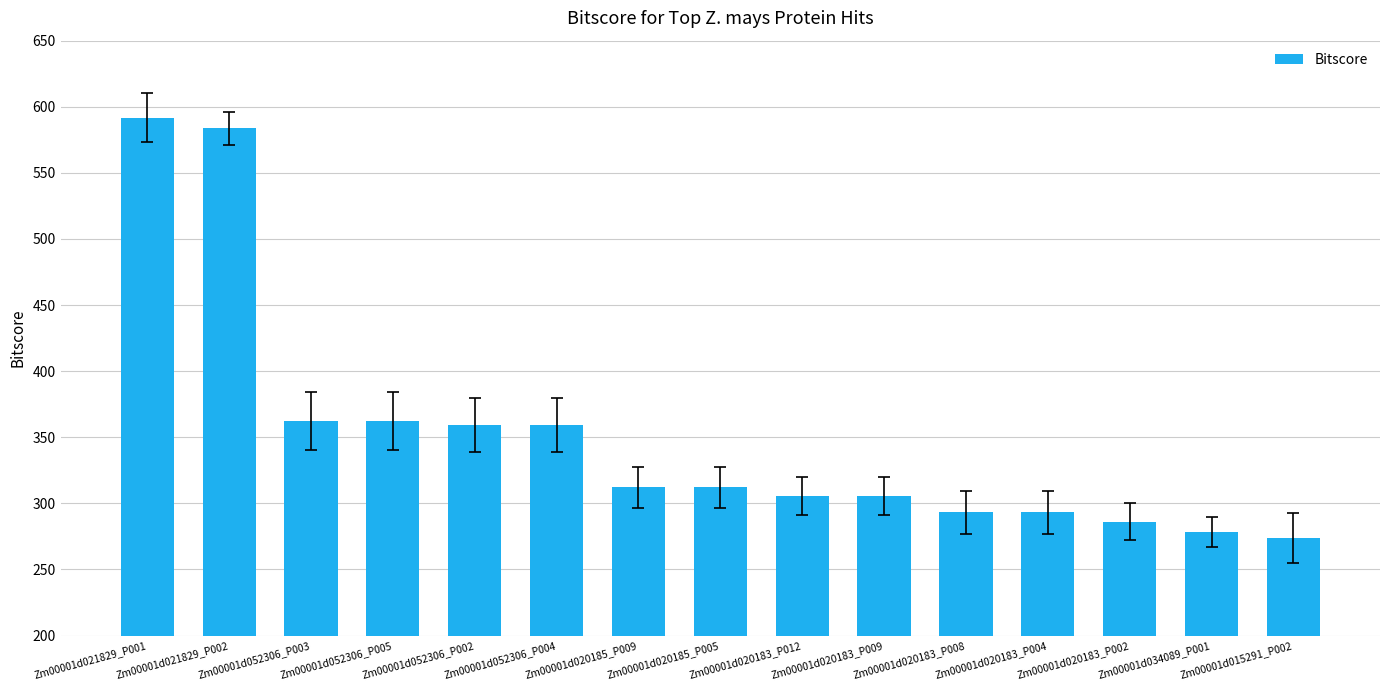

What is the smallest value displayed?

273.5